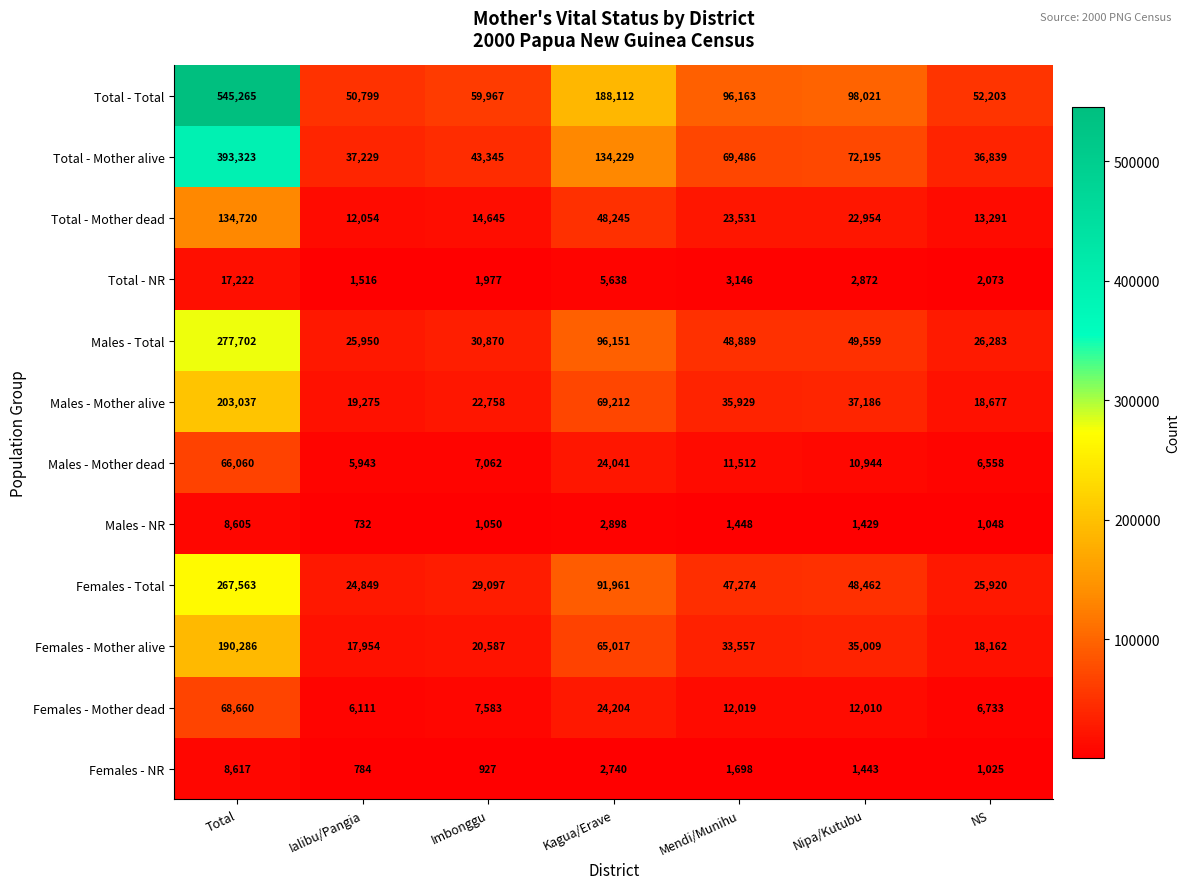

Rank the series at Imbonggu from lowest to highest value.

Females - NR, Males - NR, Total - NR, Males - Mother dead, Females - Mother dead, Total - Mother dead, Females - Mother alive, Males - Mother alive, Females - Total, Males - Total, Total - Mother alive, Total - Total